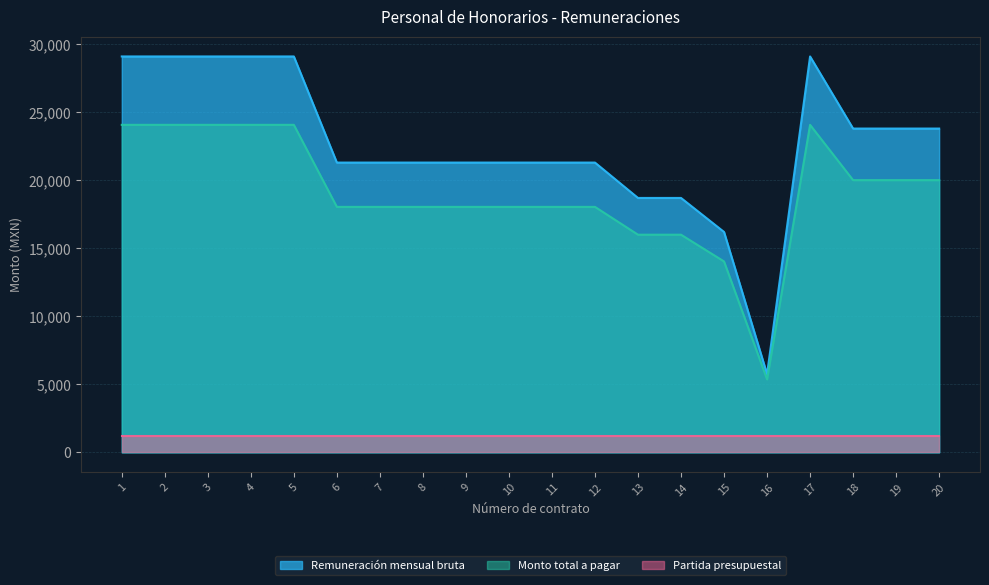

Rank the series by their average value, from highest to lowest.

Remuneración mensual bruta, Monto total a pagar, Partida presupuestal